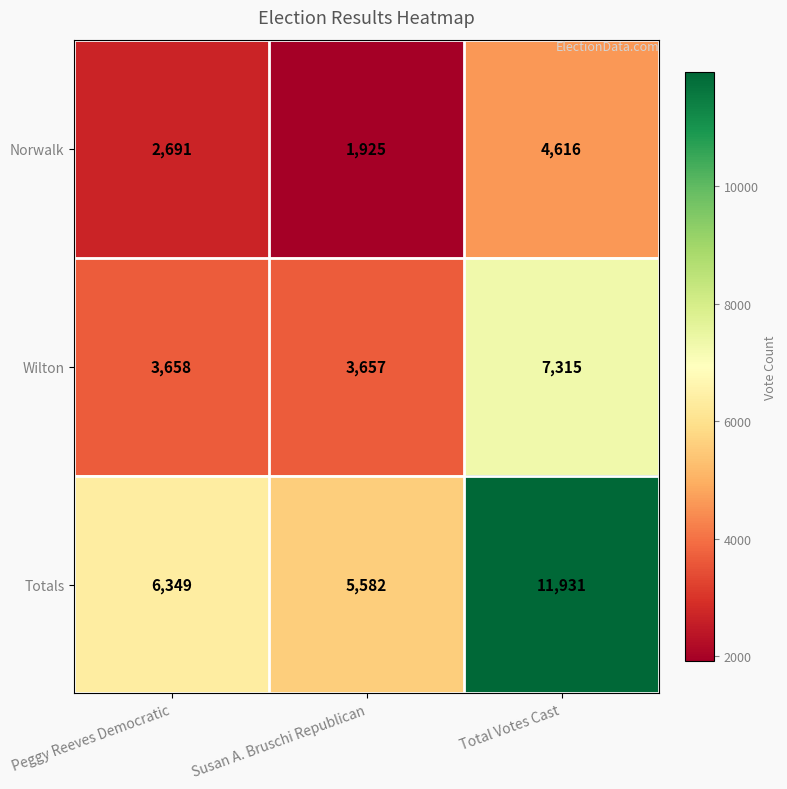

The Norwalk series shows 4616 at Total Votes Cast. True or false?

True